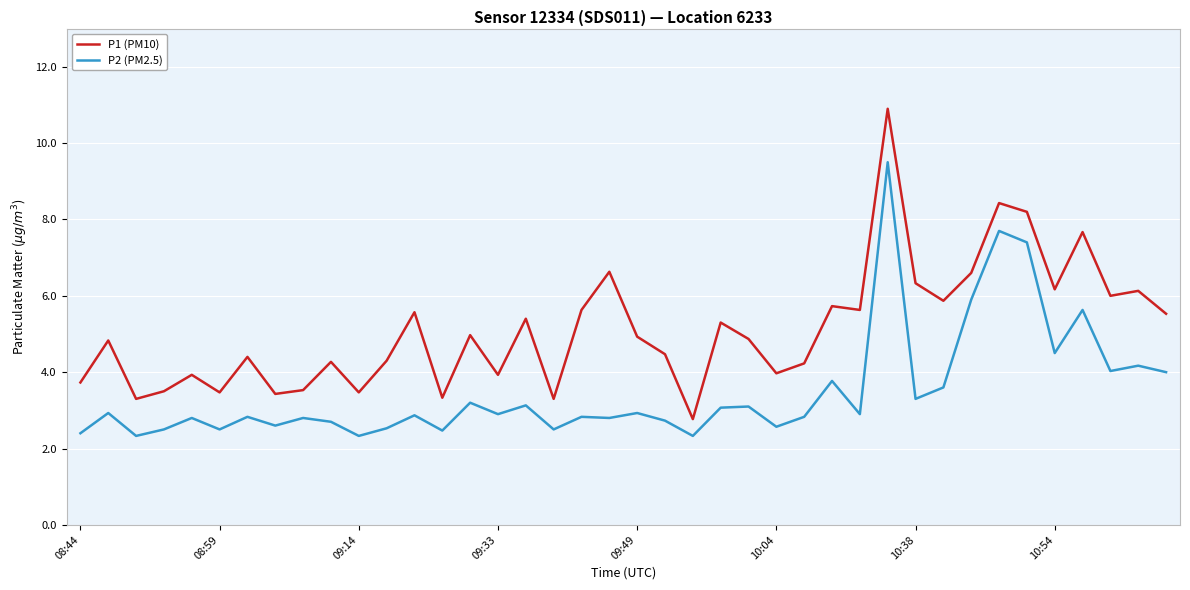

True or false: P2 (PM2.5) and P1 (PM10) cross at least once.

False